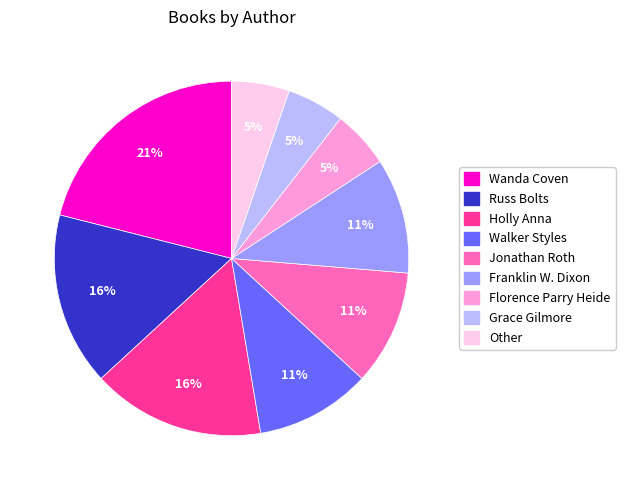

How many segments does this pie chart have?

9